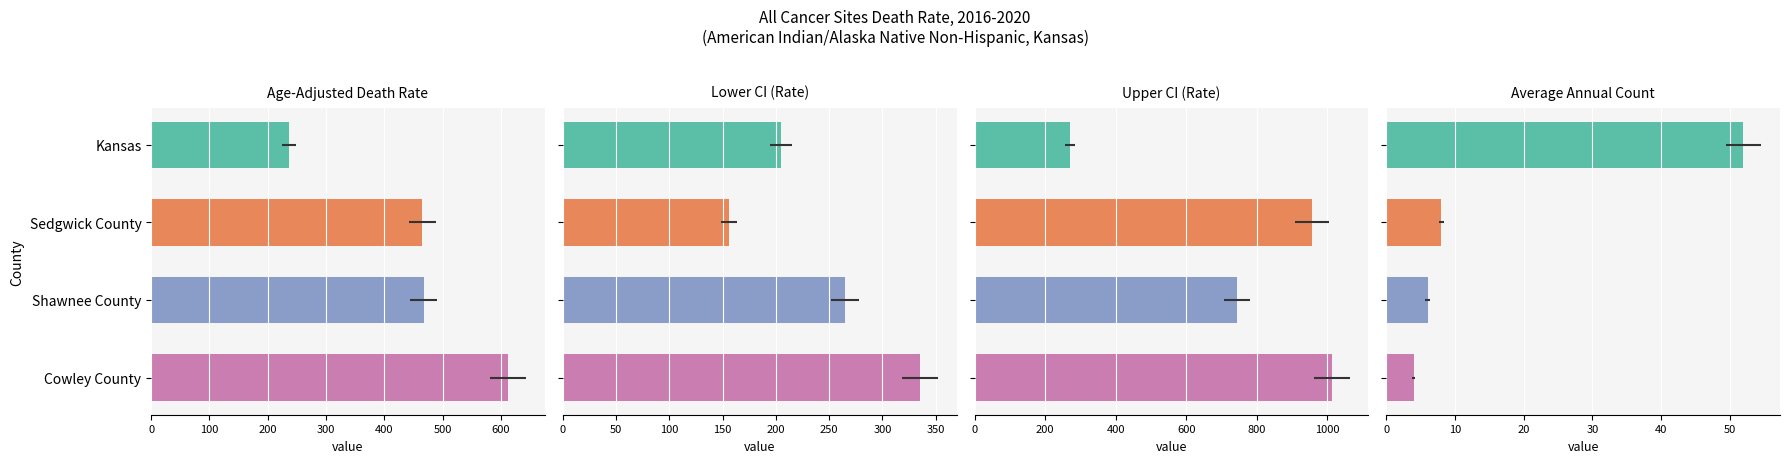

How many values in the Upper CI (Rate) series exceed 956?

2